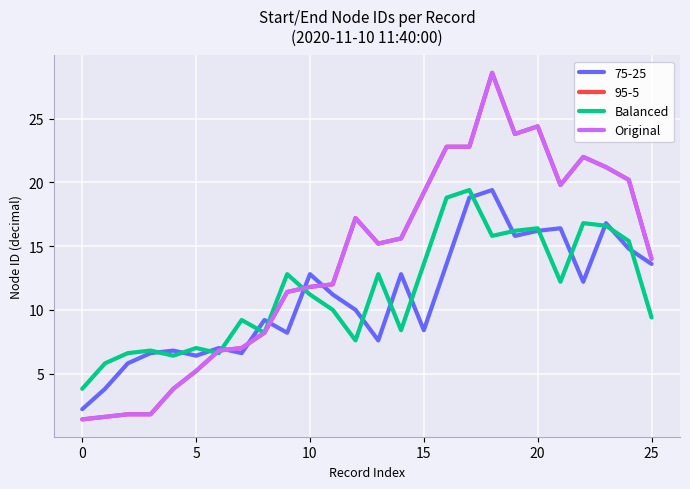

Which series has the largest range (max minus min)?

Original